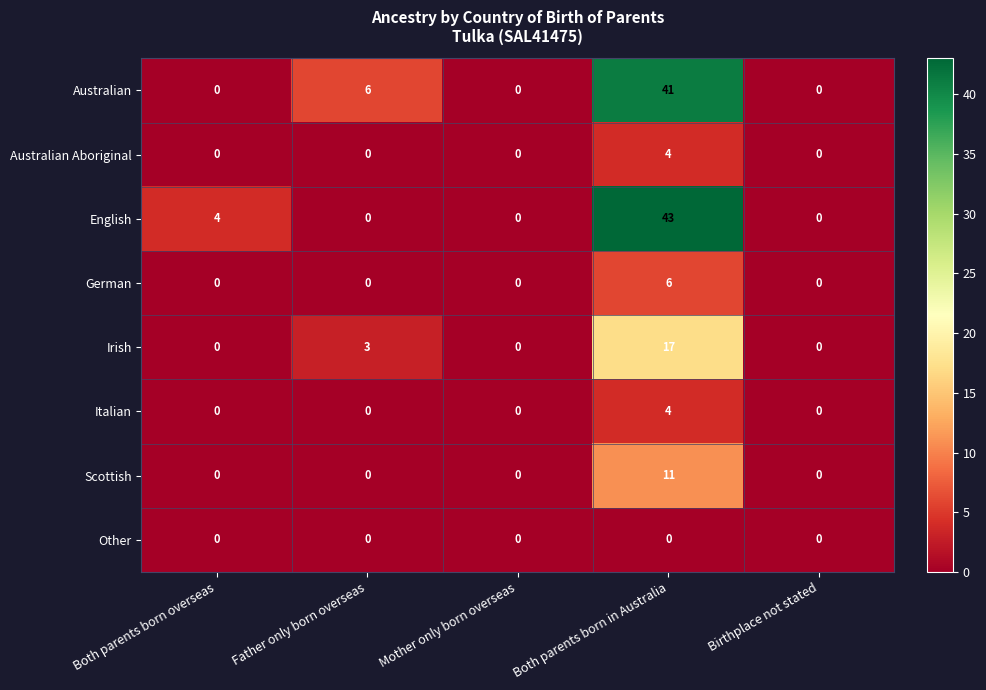

At which category is the sum across all series the highest?

Both parents born in Australia